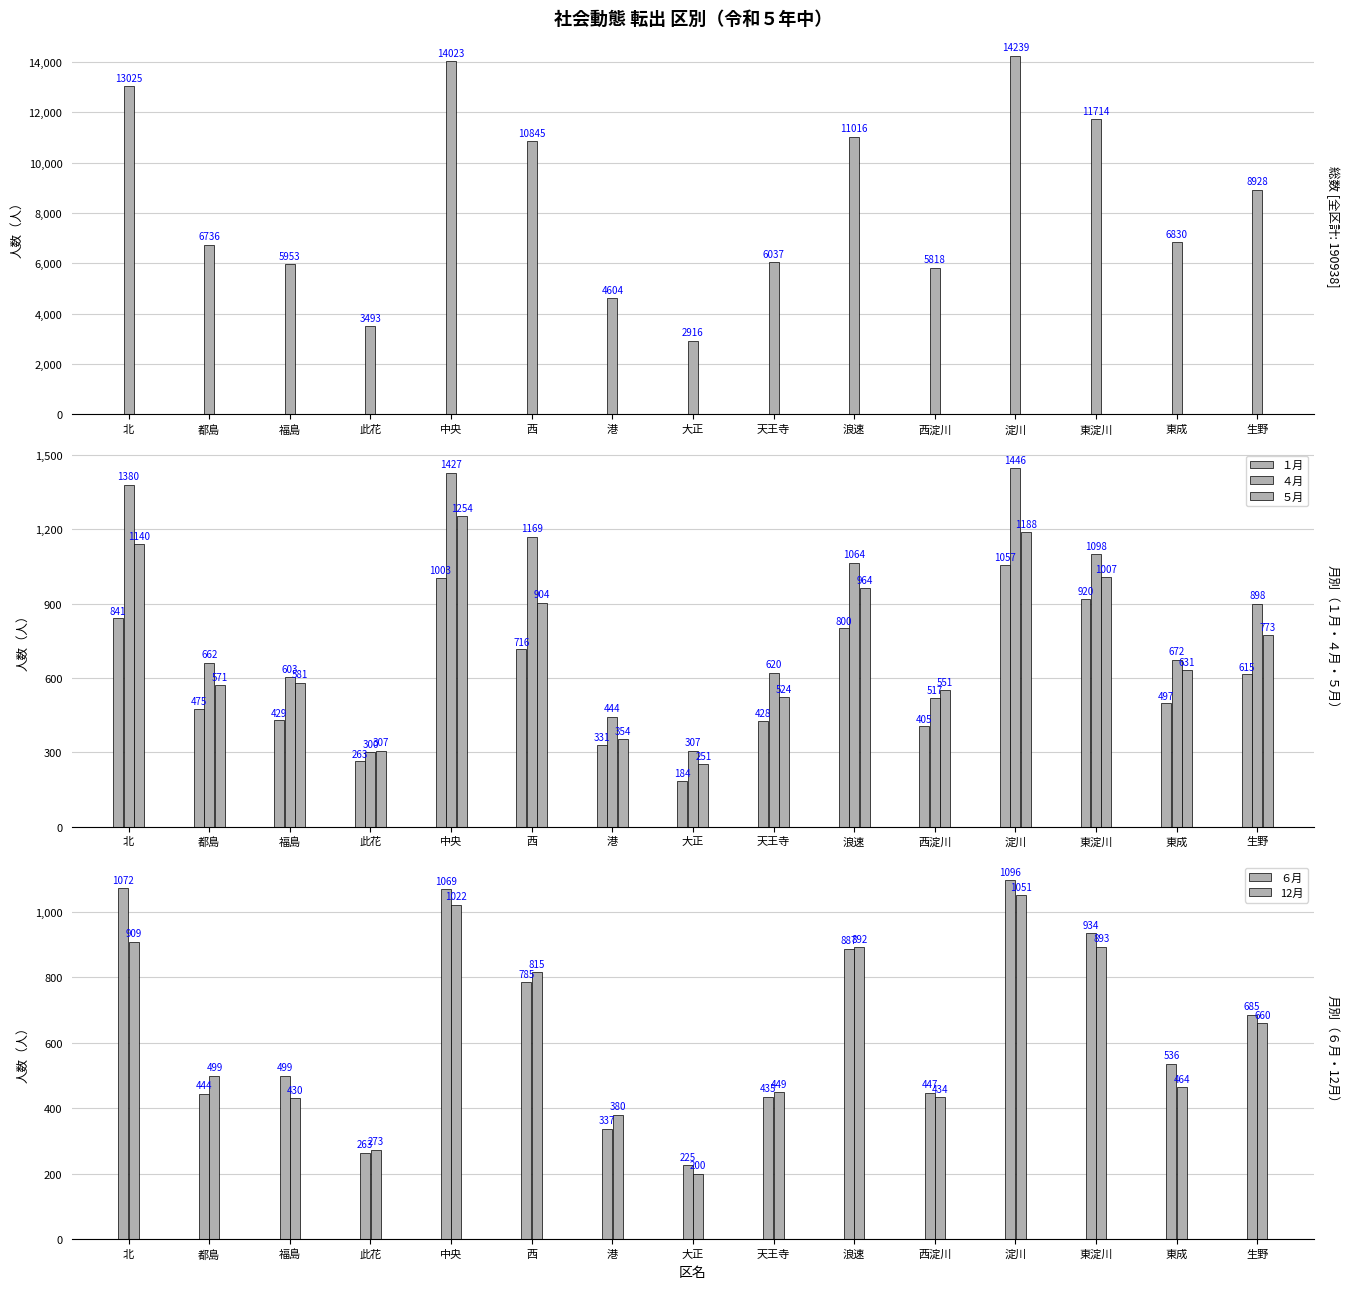

What is the label of the 12th bar from the right?

此花